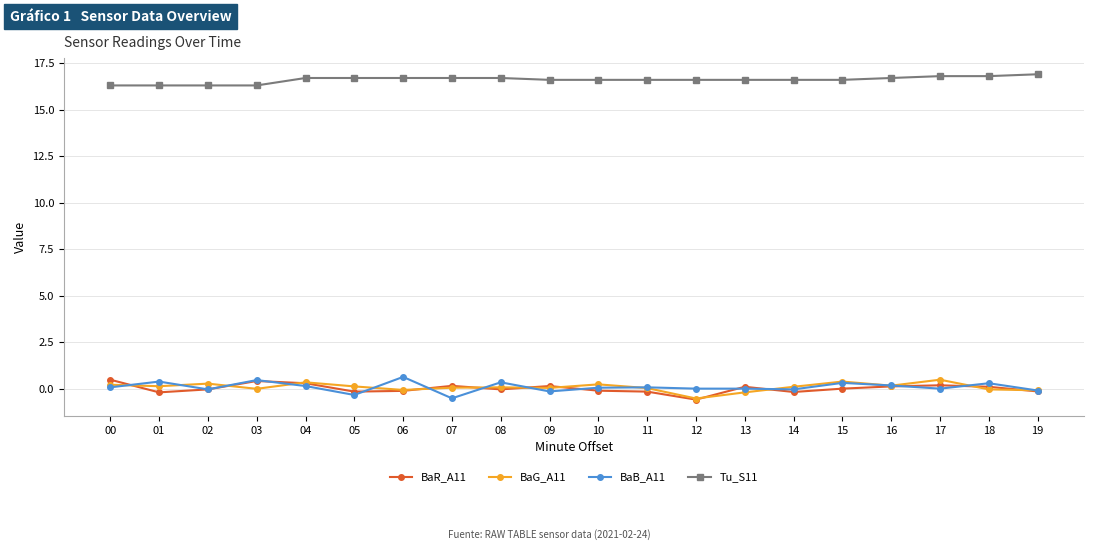

What is the value of the Tu_S11 point at the 12th from the left?

16.6